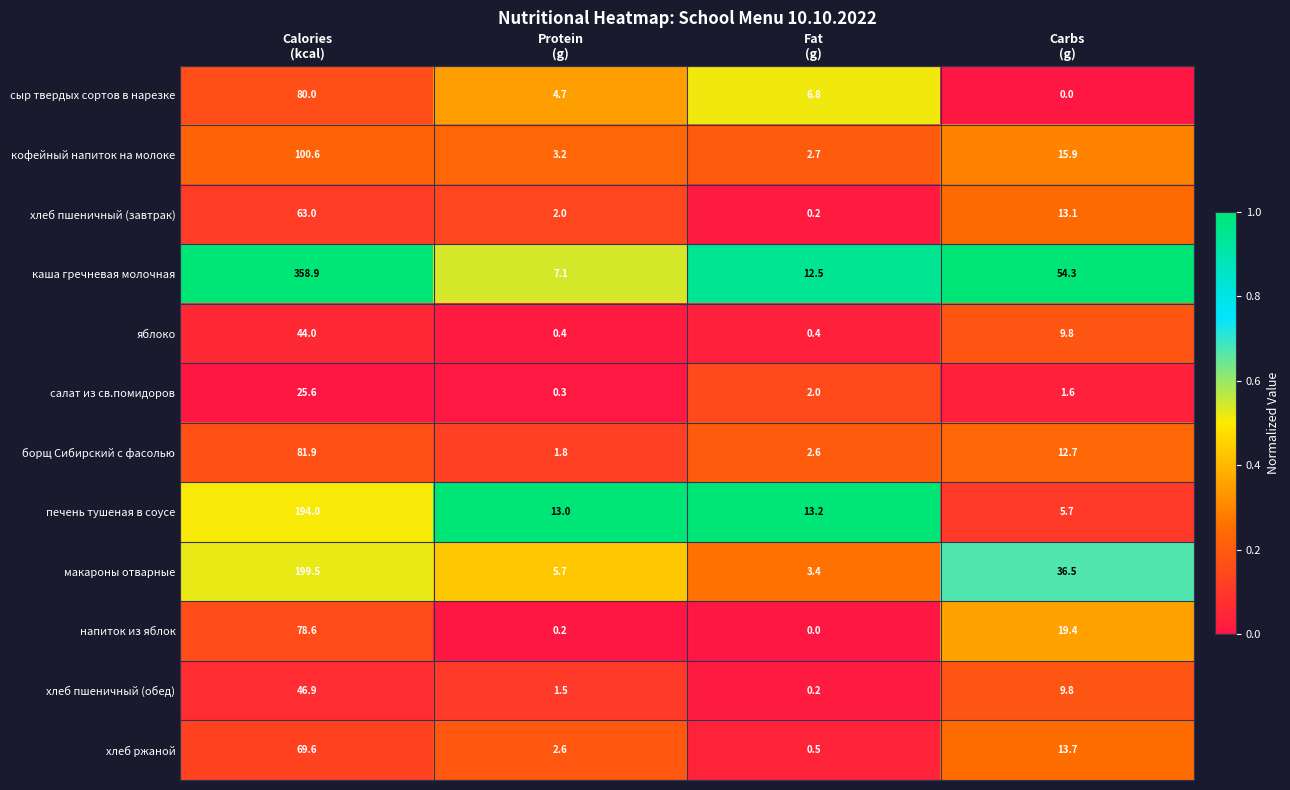

Which series changed the most between Protein
(g) and Fat
(g)?

каша гречневая молочная